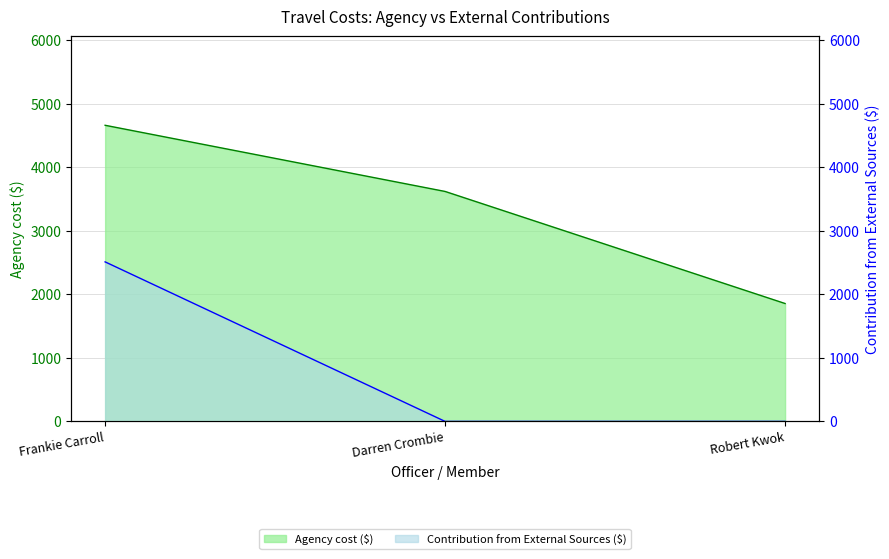

How many values in Contribution from External Sources ($) are above zero?

1